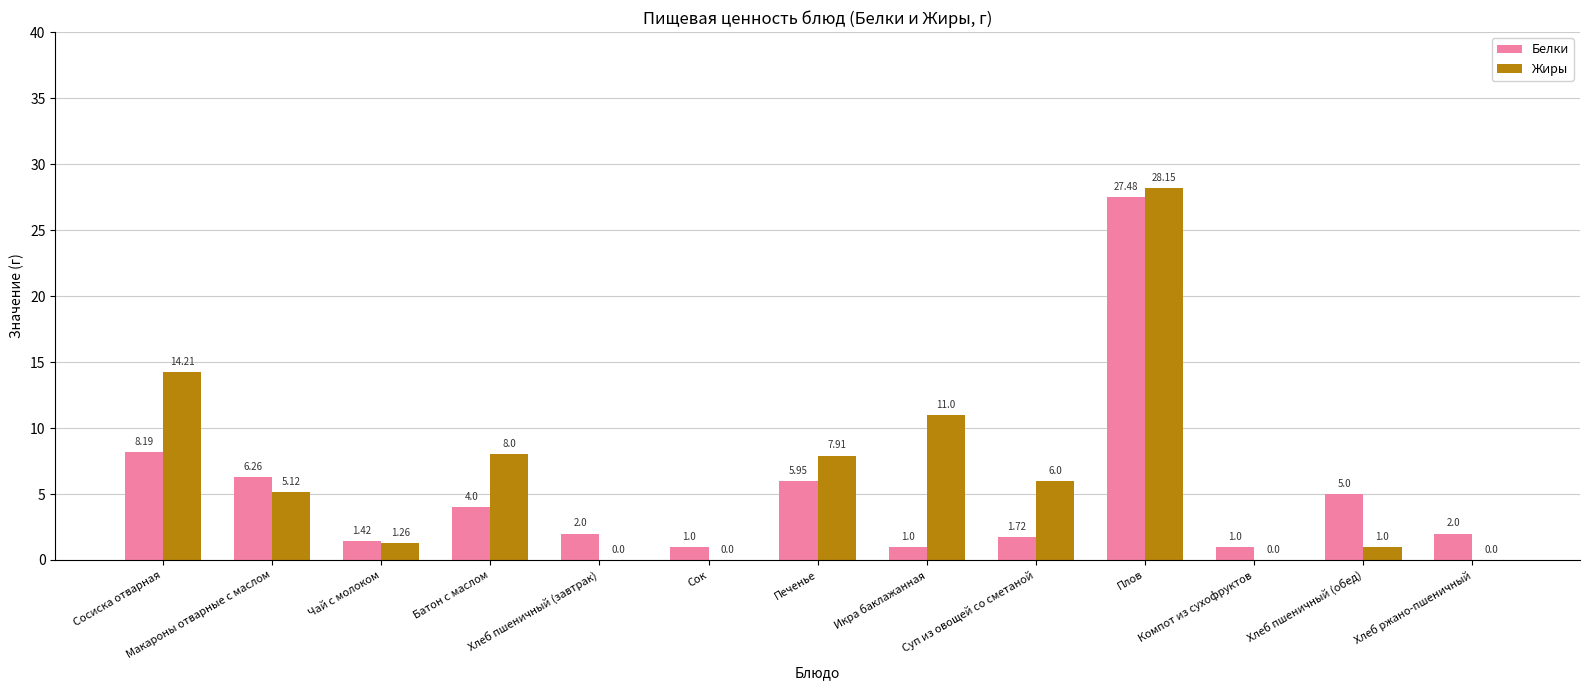

What is the highest value of the Белки series?

27.5